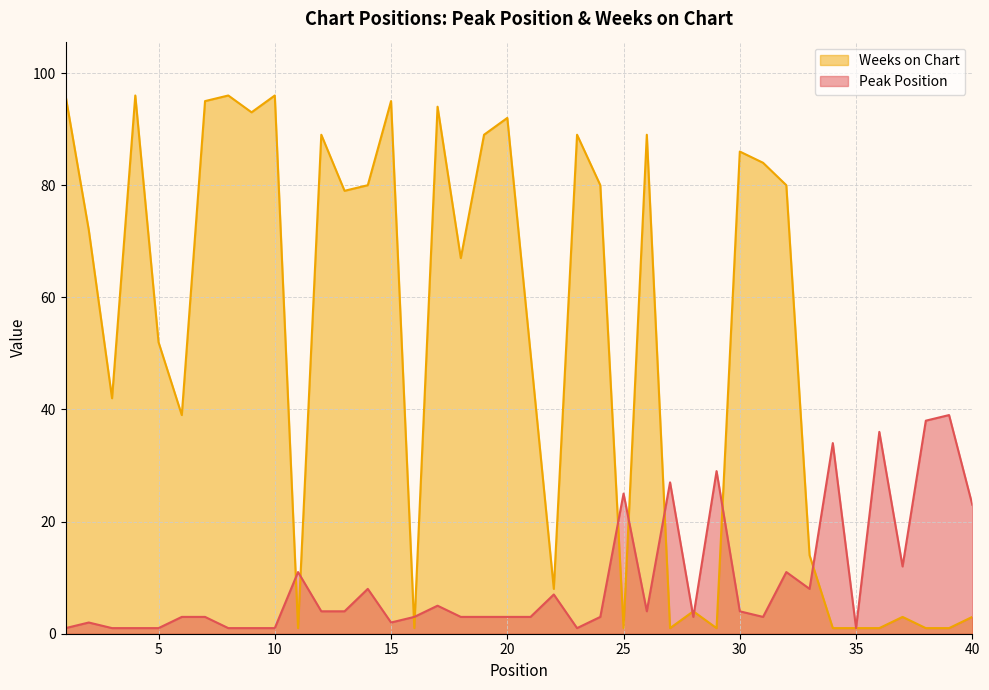

What are all the series names shown in the legend?

Weeks on Chart, Peak Position